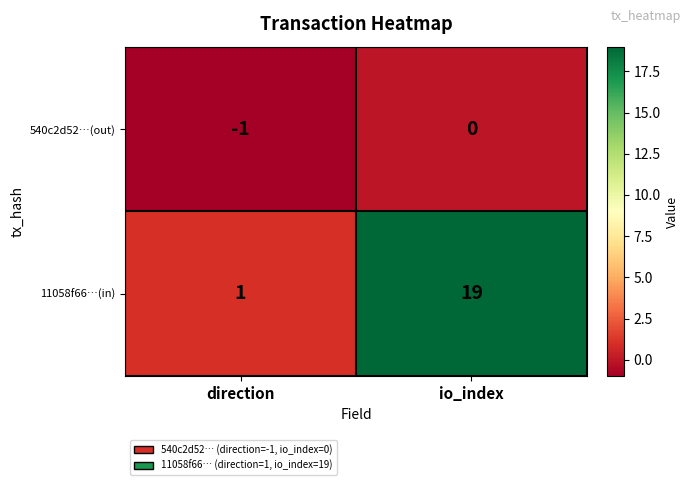

At how many categories does at least one series exceed 18?

1